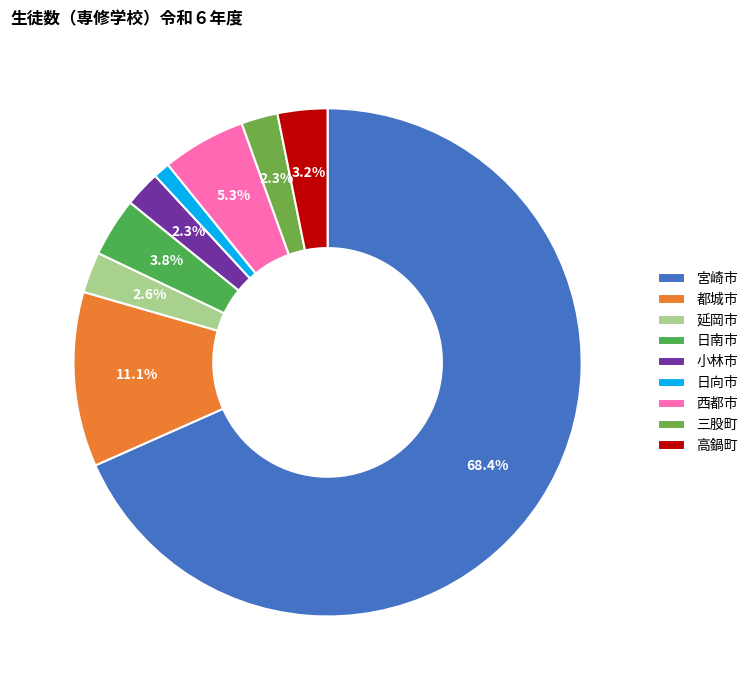

How many slices are in this pie chart?

9